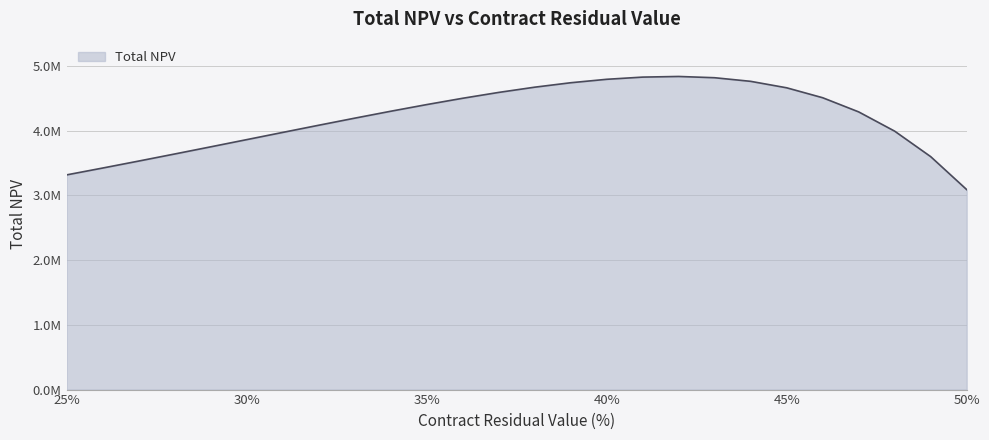

Reading left to right, extract all data points from this chart.

3317901.2	3423707.2	3531437.7	3640784.0	3751358.6	3862679.5	3974152.8	4085051.6	4194491.0	4301398.7	4404479.1	4502171.6	4592600.0	4673512.4	4742209.0	4795455.6	4829379.0	4839341.4	4819788.6	4764066.2	4664195.5	4510602.3	4291784.4	3993905.5	3600296.1	3090838.9